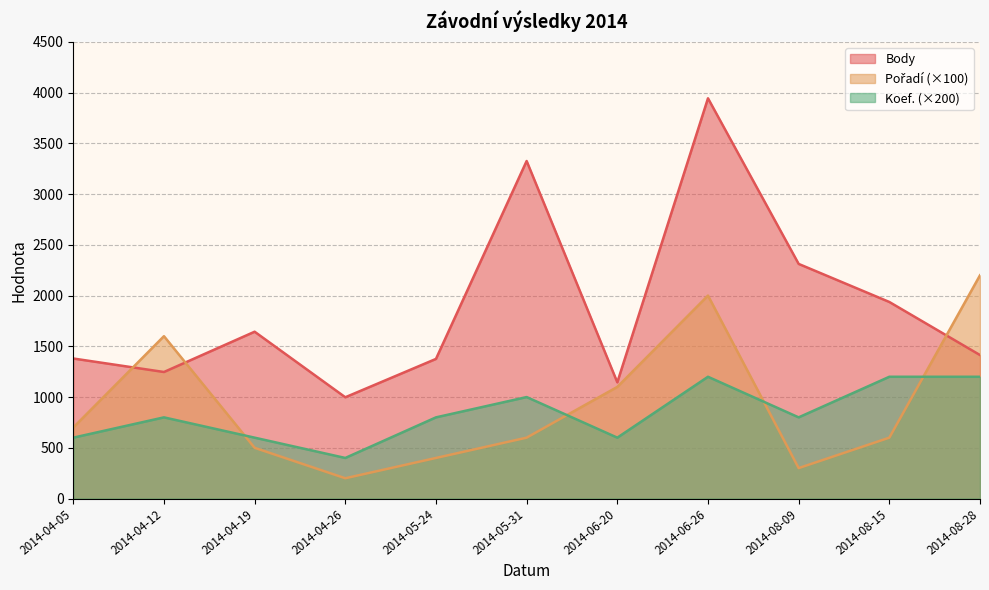

Which has a higher value, 2014-08-28 or 2014-04-26?

2014-08-28